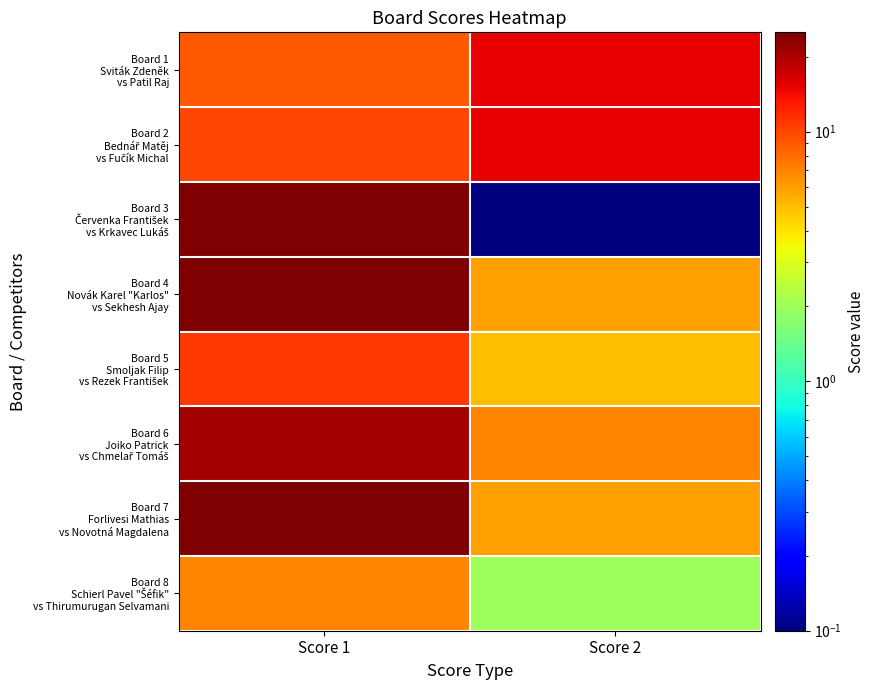

At which category does the chart reach its minimum across all series?

Score 2